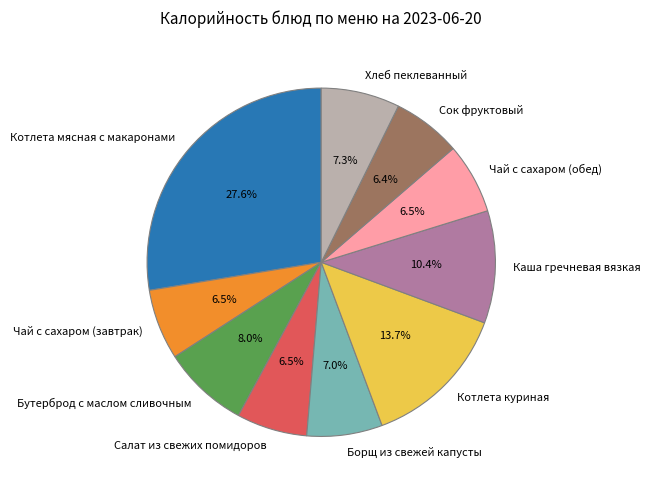

Which slice is the largest?

Котлета мясная с макаронами